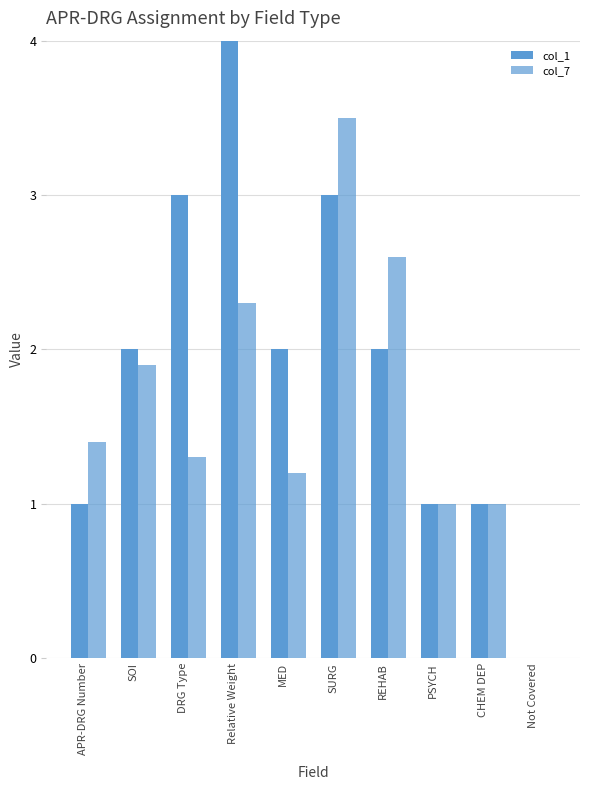

At which label does col_7 first exceed 1?

APR-DRG Number